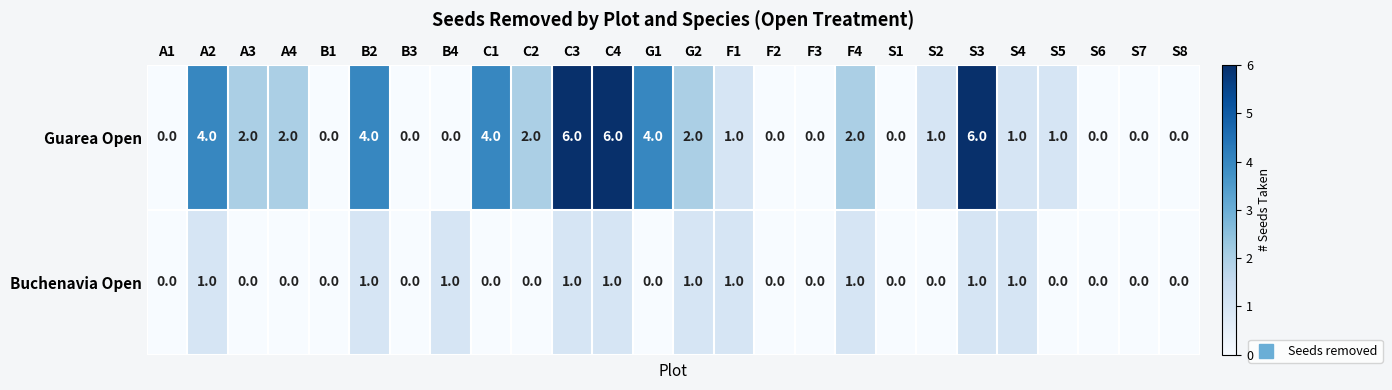

Rank the series by their average value, from highest to lowest.

Guarea Open, Buchenavia Open